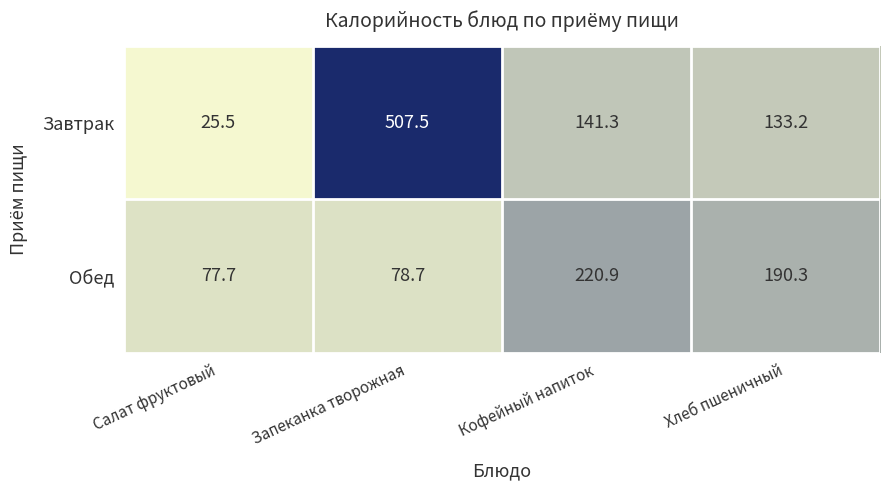

Which category has the lowest value across all series?

Салат фруктовый